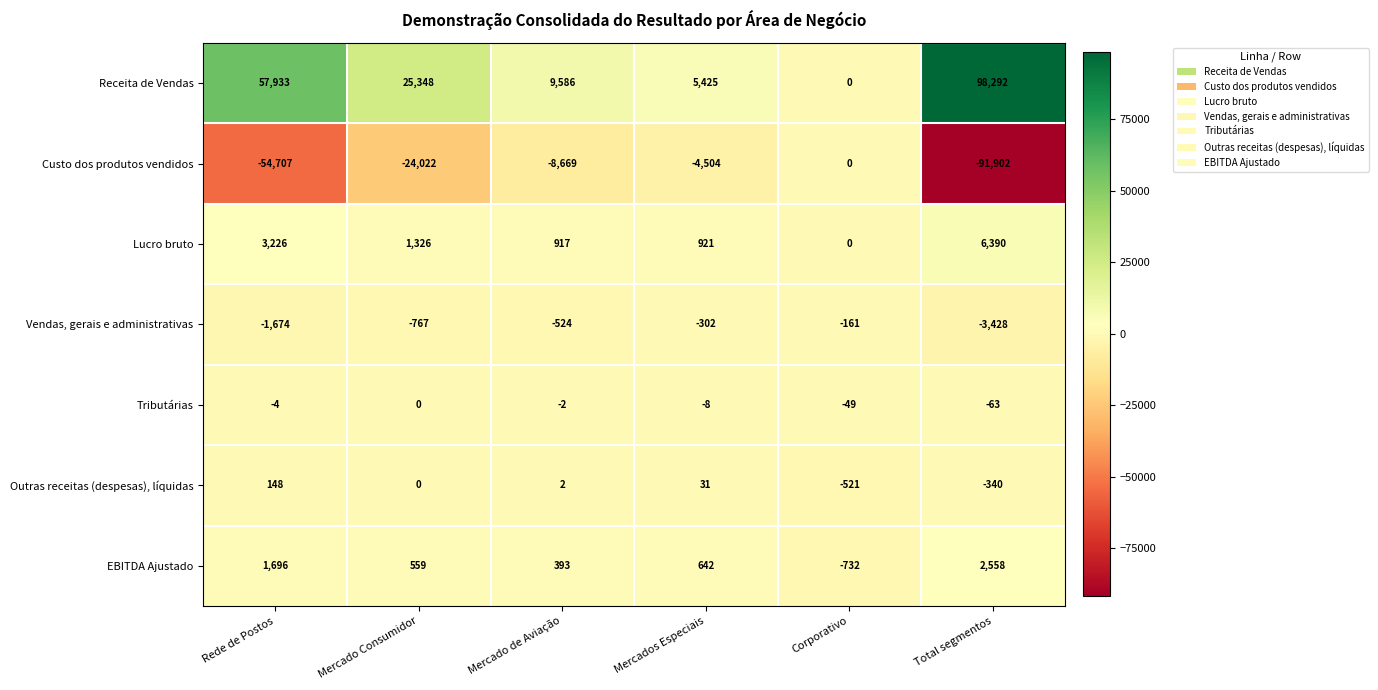

What value does the Vendas, gerais e administrativas series have at Mercado de Aviação, to the nearest 50?

-500